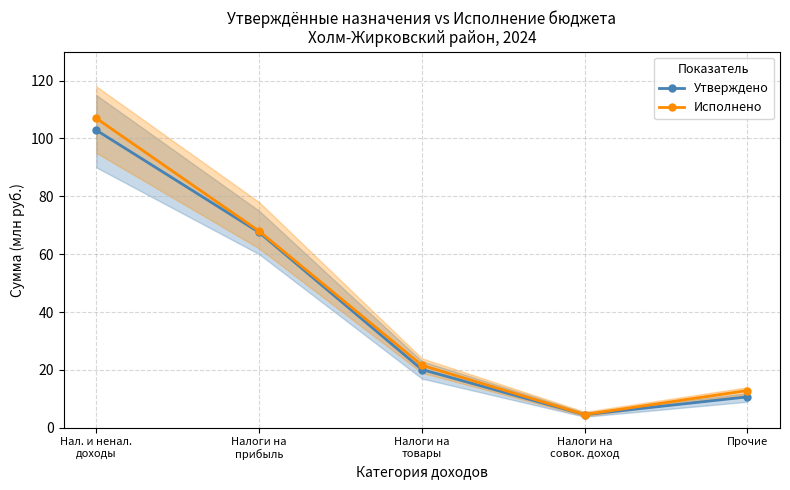

What is the maximum value for Исполнено?

107.0